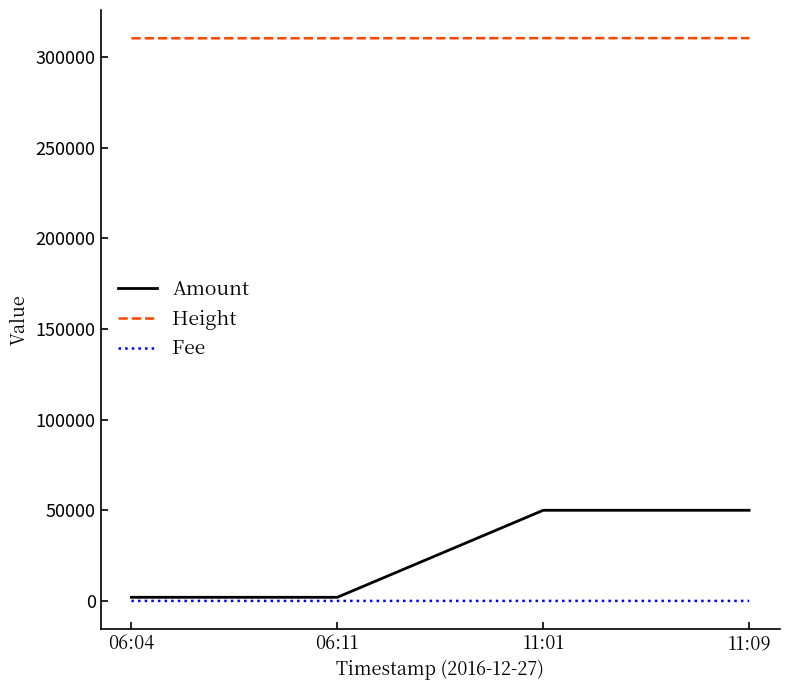

Rank the series at 11:09 from lowest to highest value.

Fee, Amount, Height